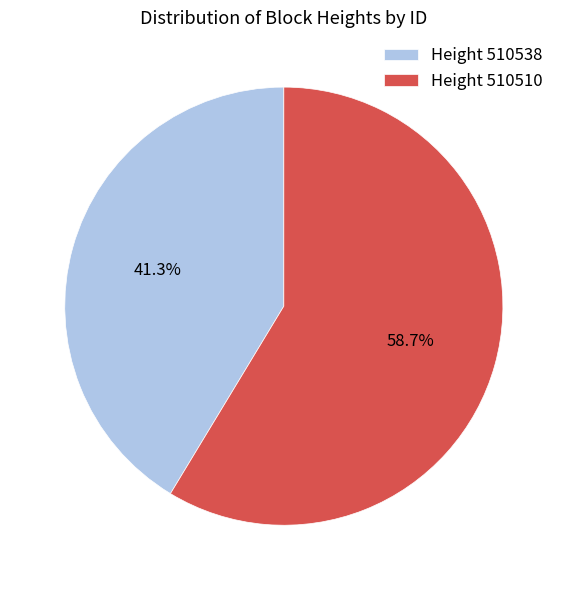

Which category has the biggest portion of the pie?

Height 510510